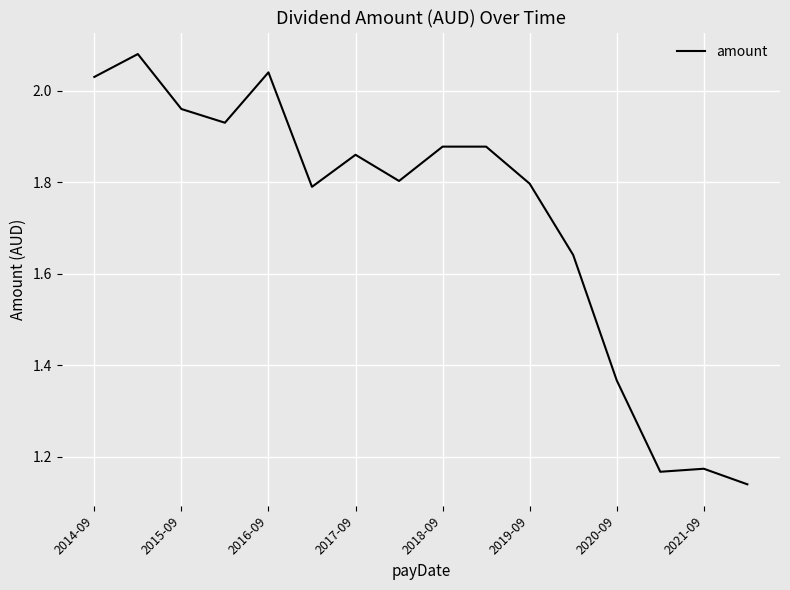

How many lines are shown in the chart?

1